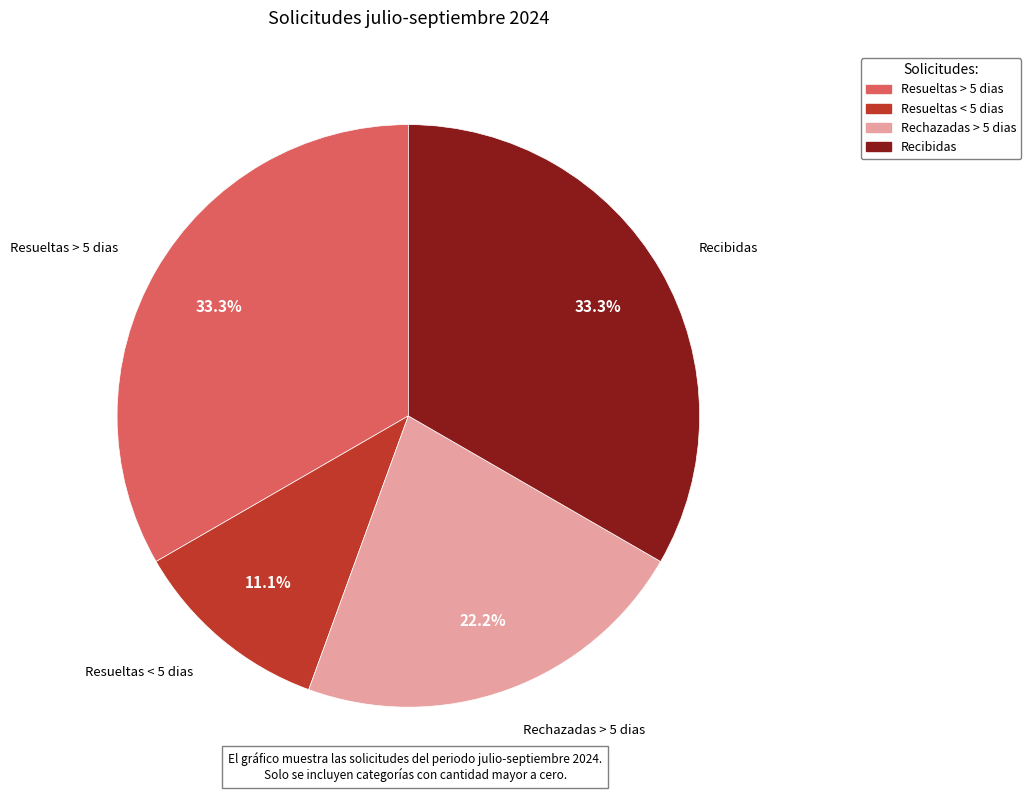

How much of the chart is everything except Resueltas > 5 dias?

66.7%